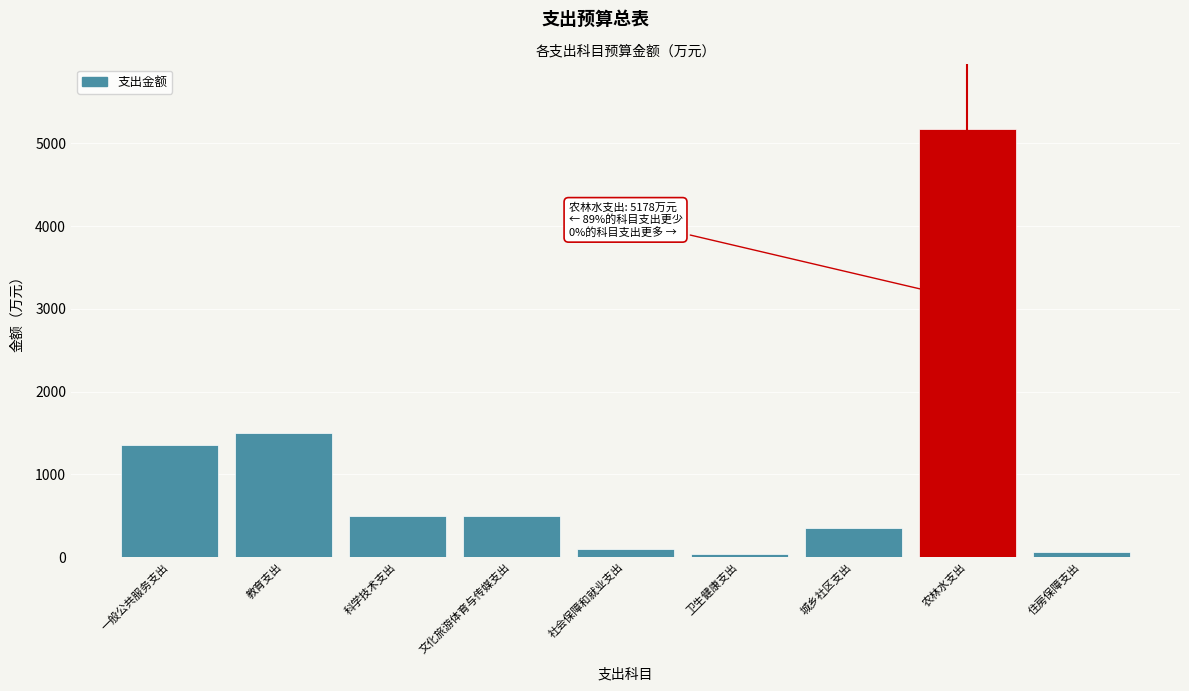

Reading right to left, extract all data points from this chart.

65.2	5178.0	348.7	38.1	102.5	500.0	500.0	1500.0	1356.4